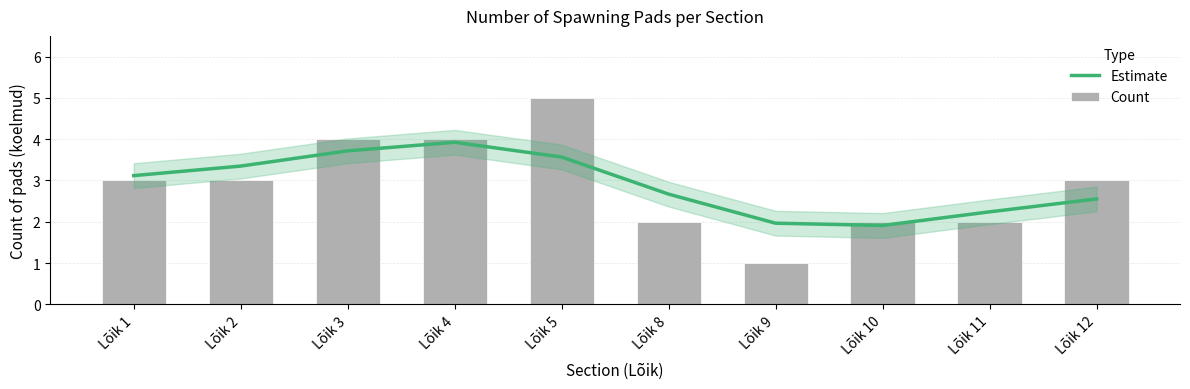

What is the difference between the maximum and second lowest values in the Estimate series?

2.0